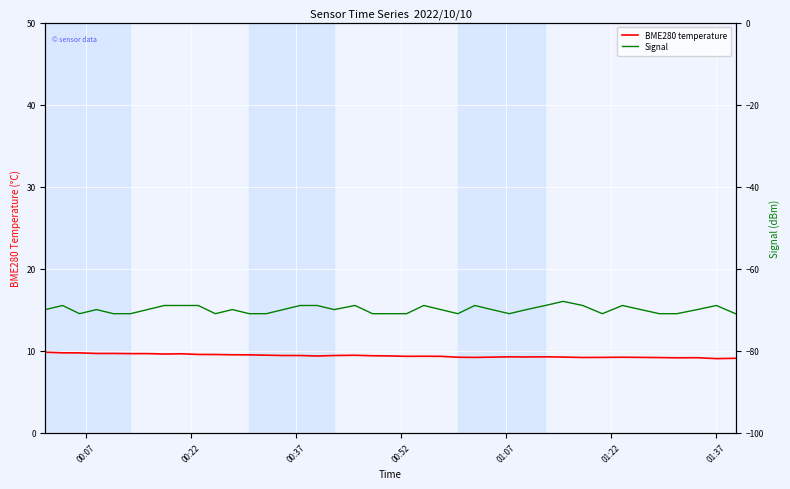

What is the difference between the maximum and minimum values in the BME280 temperature series?

0.8